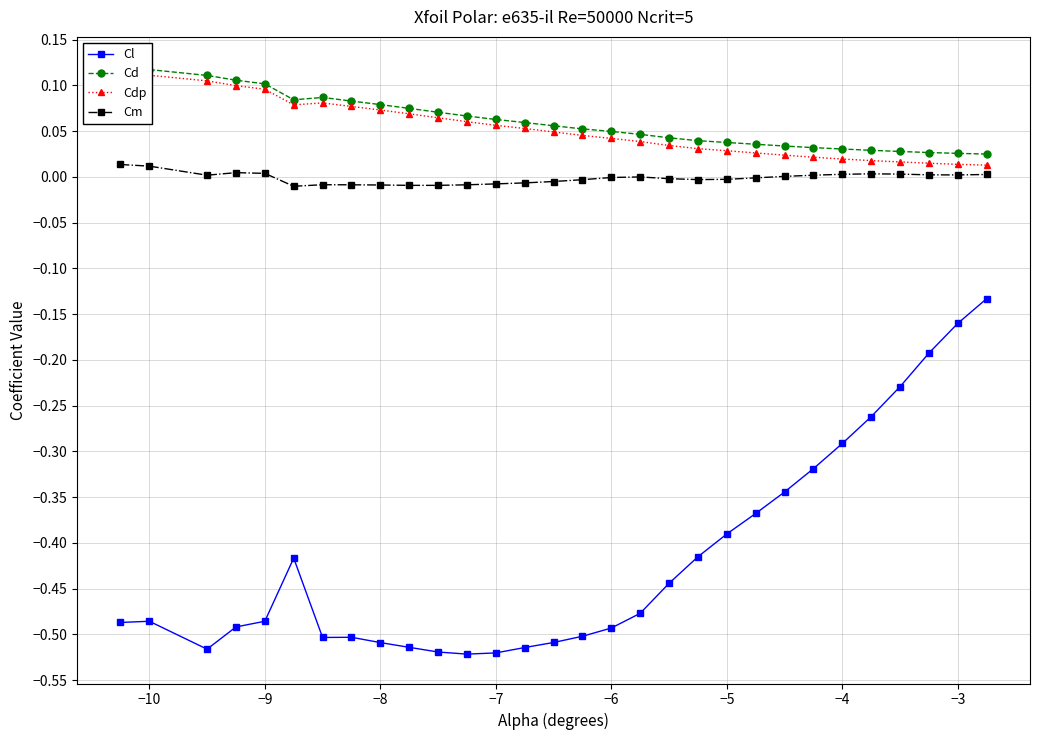

In Cl, how many points are higher than both neighbors (excluding endpoints)?

3